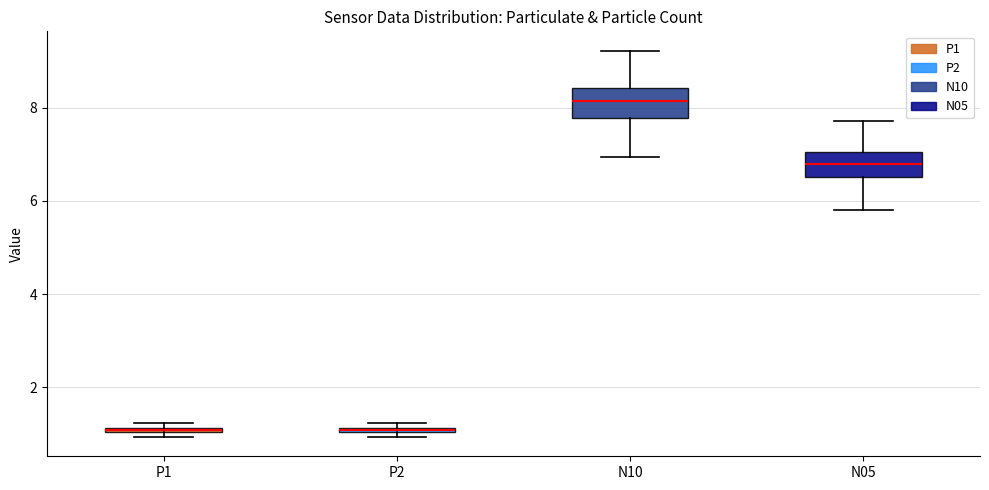

Where does the median line of the box for N05 sit on the y-axis? The values are not printed on the chart, so give them approximately, as read against the axis.

6.8